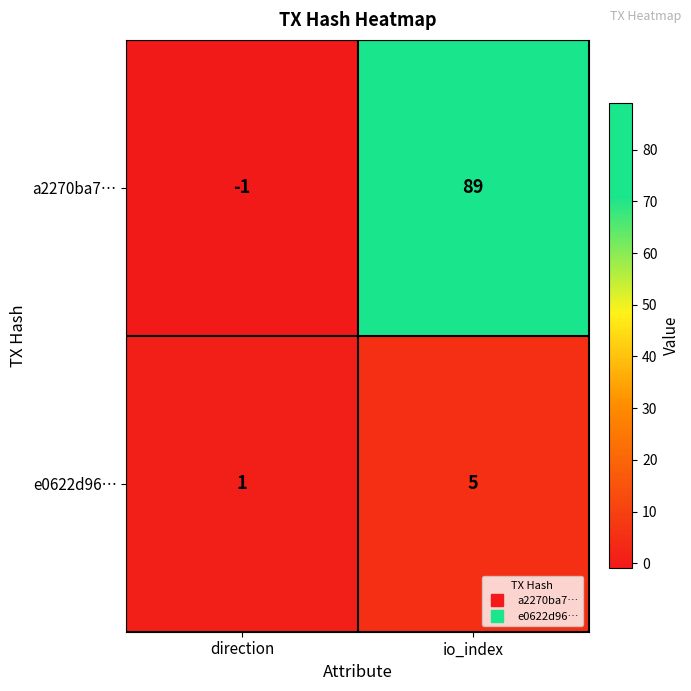

What is the sum of all a2270ba7… values?

88